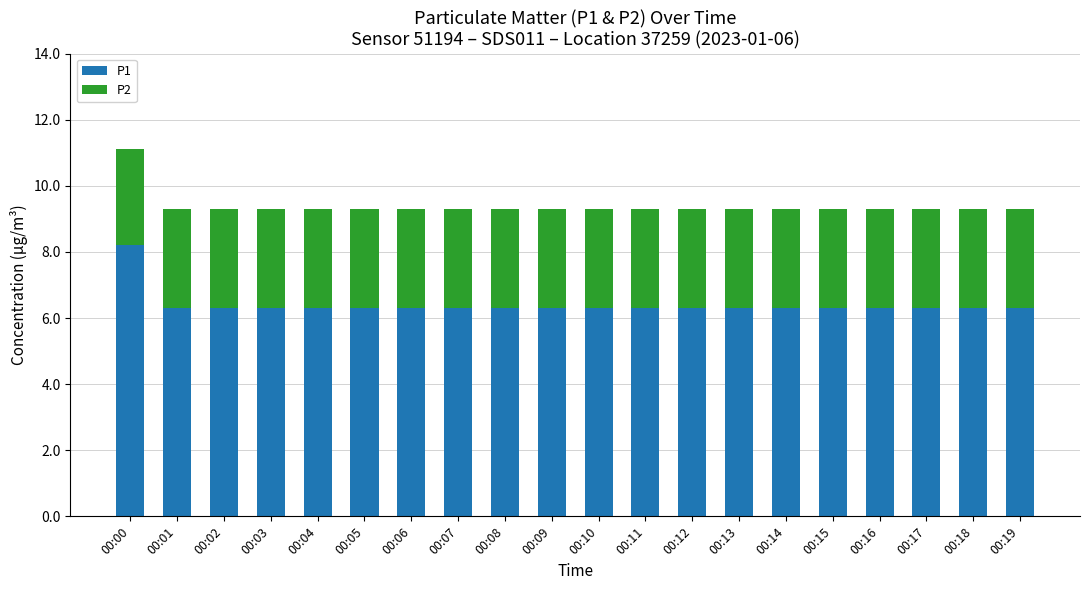

How many P1 values are between 6 and 7?

19